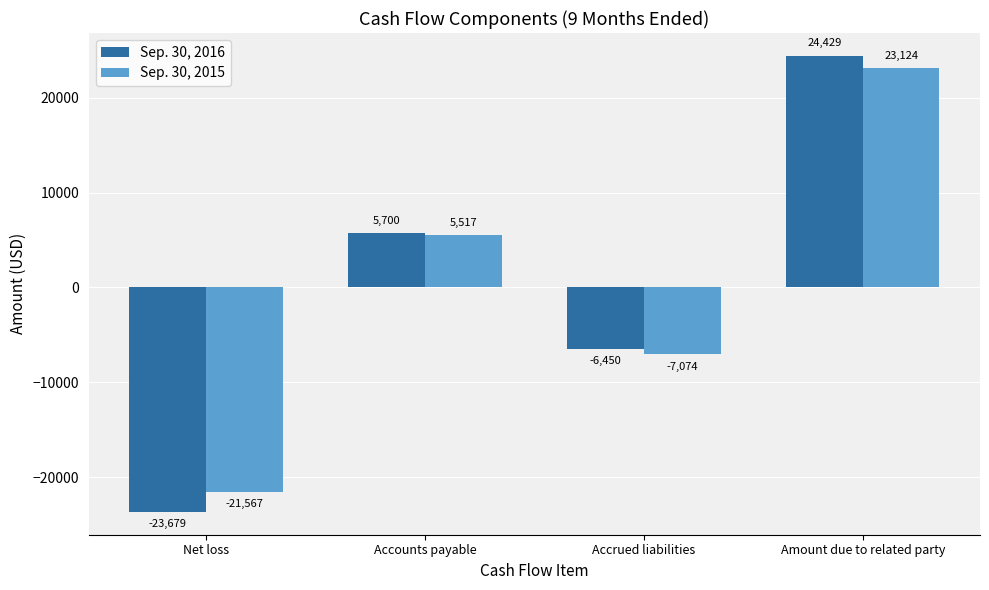

What is the approximate value of Sep. 30, 2016 at Accounts payable?

5700